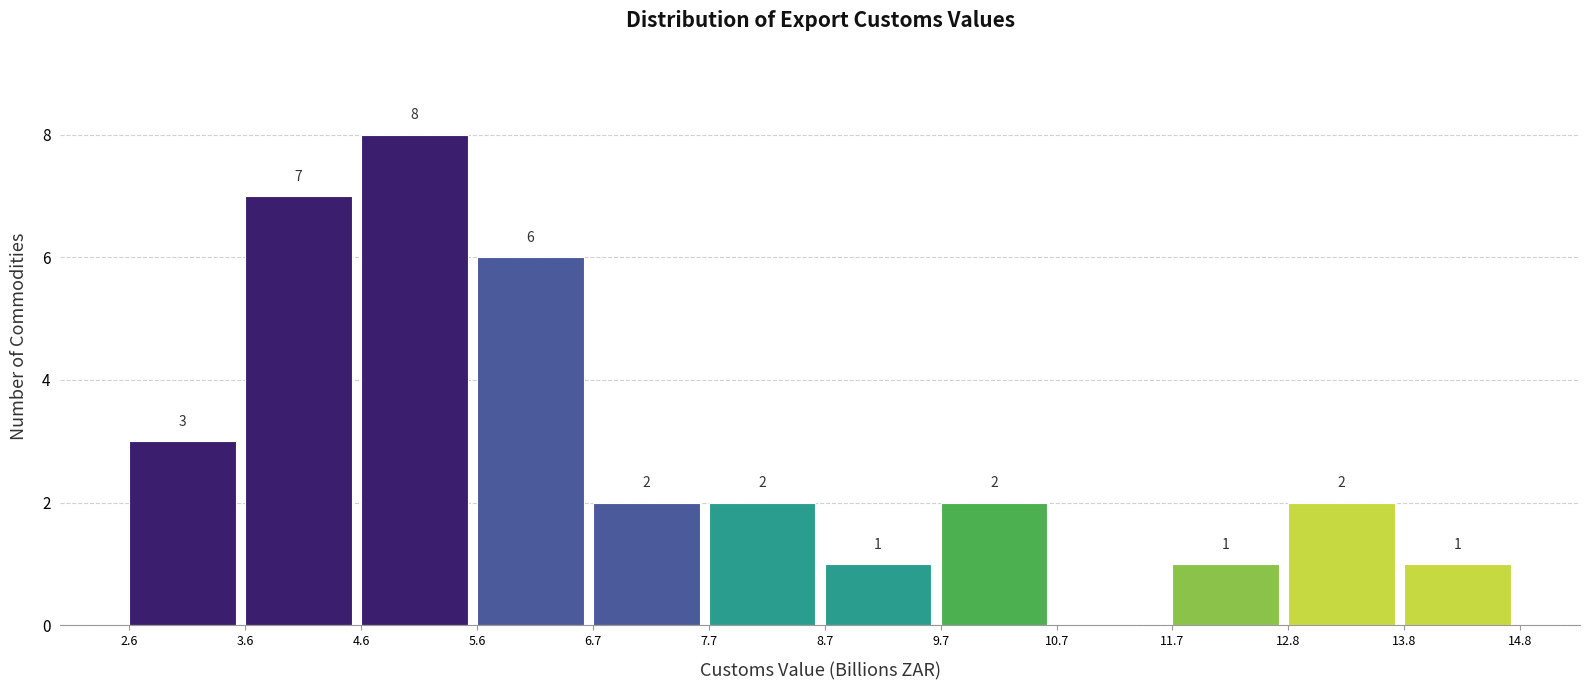

Over which range of the x-axis is the bar tallest?

4.6 to 5.6